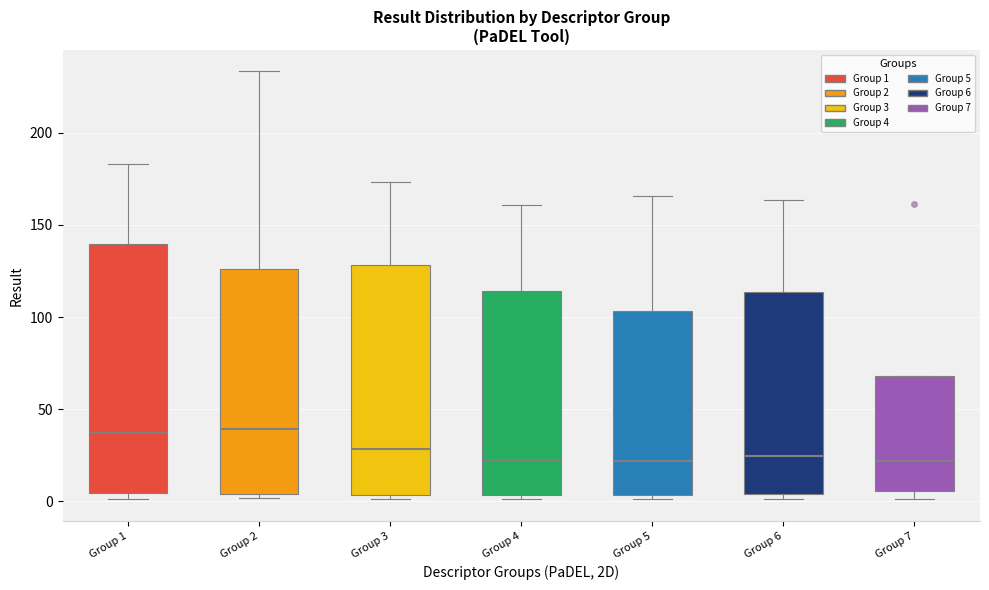

Reading left to right, read every box against the y-axis: the position of its median line, the range the box covers, and the ends of its whiskers. The values are not printed on the chart, so give them approximately, as read against the axis.

Group 1: median 35, box 5 to 140, whiskers 0 to 185
Group 2: median 40, box 5 to 125, whiskers 0 to 235
Group 3: median 30, box 5 to 130, whiskers 0 to 175
Group 4: median 25, box 5 to 115, whiskers 0 to 160
Group 5: median 20, box 5 to 105, whiskers 0 to 165
Group 6: median 25, box 5 to 115, whiskers 0 to 165
Group 7: median 20, box 5 to 70, whiskers 0 to 70